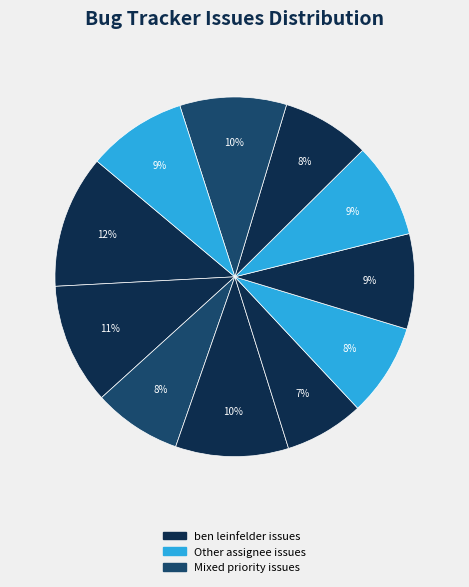

How many slices are in this pie chart?

11